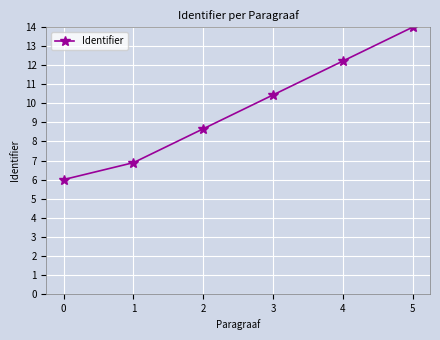

Reading left to right, extract all data points from this chart.

6.0	6.9	8.7	10.4	12.2	14.0